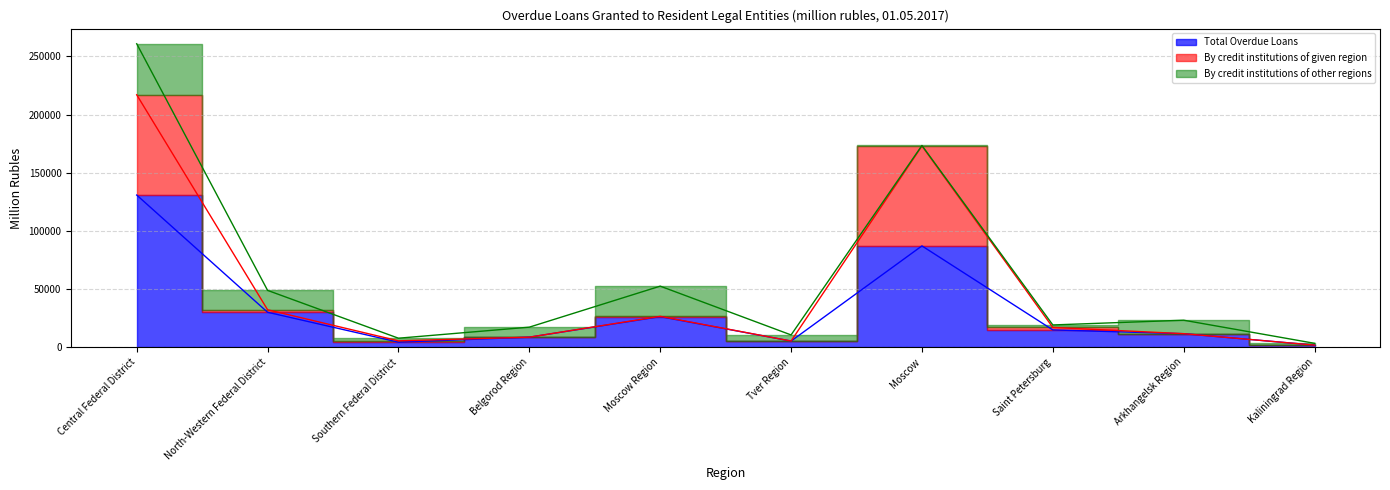

List the labels in order of By credit institutions of given region value, smallest first.

Kaliningrad Region, Tver Region, Southern Federal District, Belgorod Region, Arkhangelsk Region, Saint Petersburg, Moscow Region, North-Western Federal District, Moscow, Central Federal District